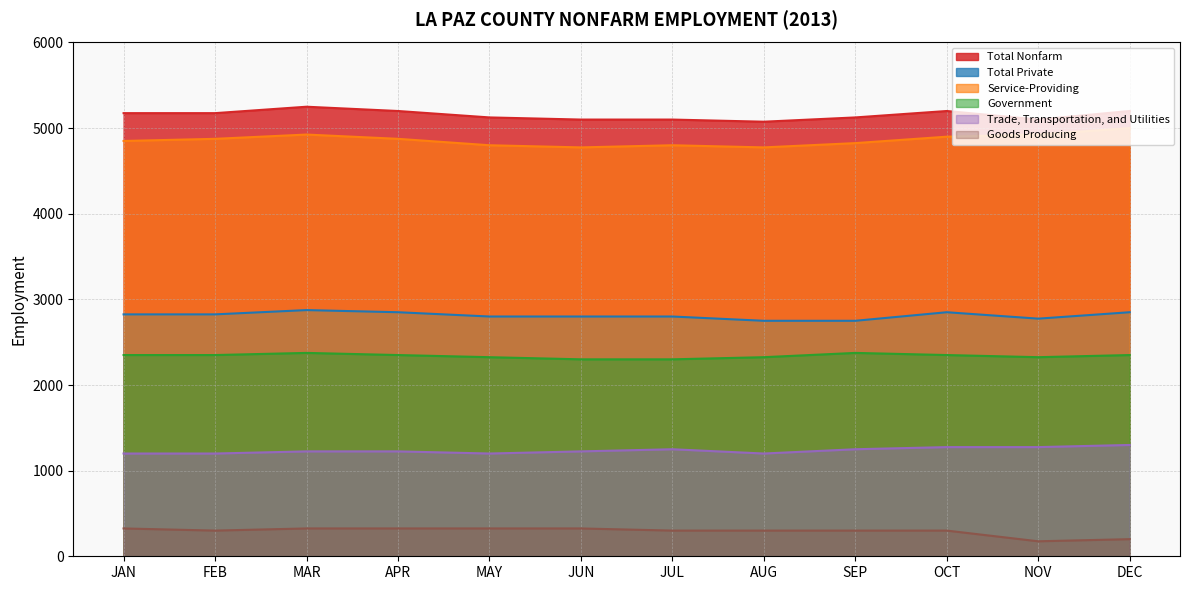

Reading right to left, what are all the values shown in this chart?

Total Nonfarm: DEC=5200	NOV=5100	OCT=5200	SEP=5125	AUG=5075	JUL=5100	JUN=5100	MAY=5125	APR=5200	MAR=5250	FEB=5175	JAN=5175
Total Private: DEC=2850	NOV=2775	OCT=2850	SEP=2750	AUG=2750	JUL=2800	JUN=2800	MAY=2800	APR=2850	MAR=2875	FEB=2825	JAN=2825
Service-Providing: DEC=5000	NOV=4925	OCT=4900	SEP=4825	AUG=4775	JUL=4800	JUN=4775	MAY=4800	APR=4875	MAR=4925	FEB=4875	JAN=4850
Government: DEC=2350	NOV=2325	OCT=2350	SEP=2375	AUG=2325	JUL=2300	JUN=2300	MAY=2325	APR=2350	MAR=2375	FEB=2350	JAN=2350
Trade, Transportation, and Utilities: DEC=1300	NOV=1275	OCT=1275	SEP=1250	AUG=1200	JUL=1250	JUN=1225	MAY=1200	APR=1225	MAR=1225	FEB=1200	JAN=1200
Goods Producing: DEC=200	NOV=175	OCT=300	SEP=300	AUG=300	JUL=300	JUN=325	MAY=325	APR=325	MAR=325	FEB=300	JAN=325